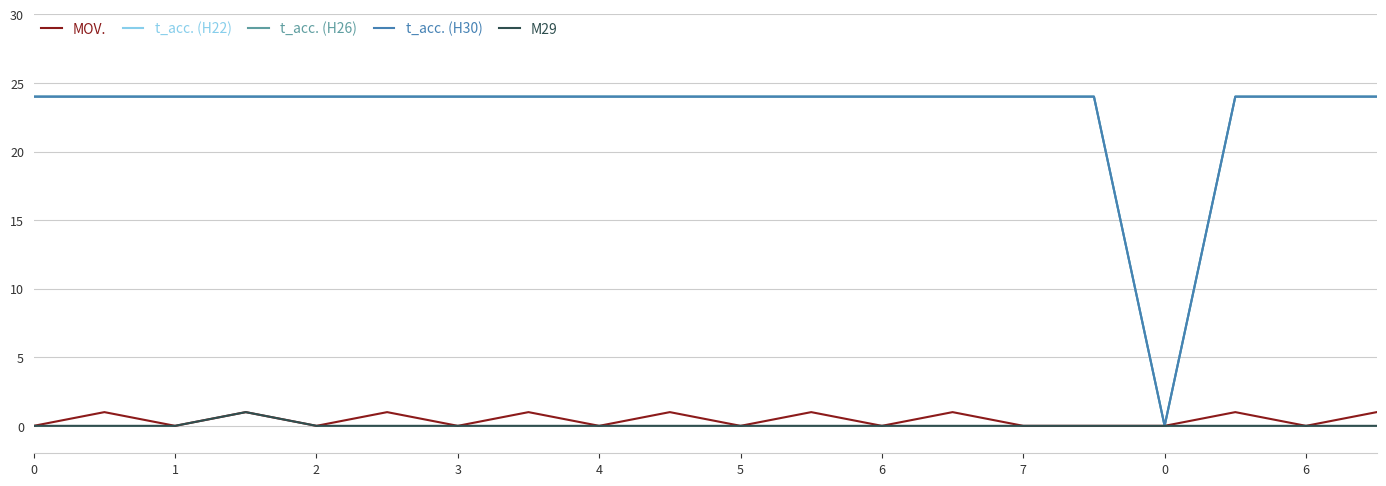

Where is the first local minimum for MOV.?

1